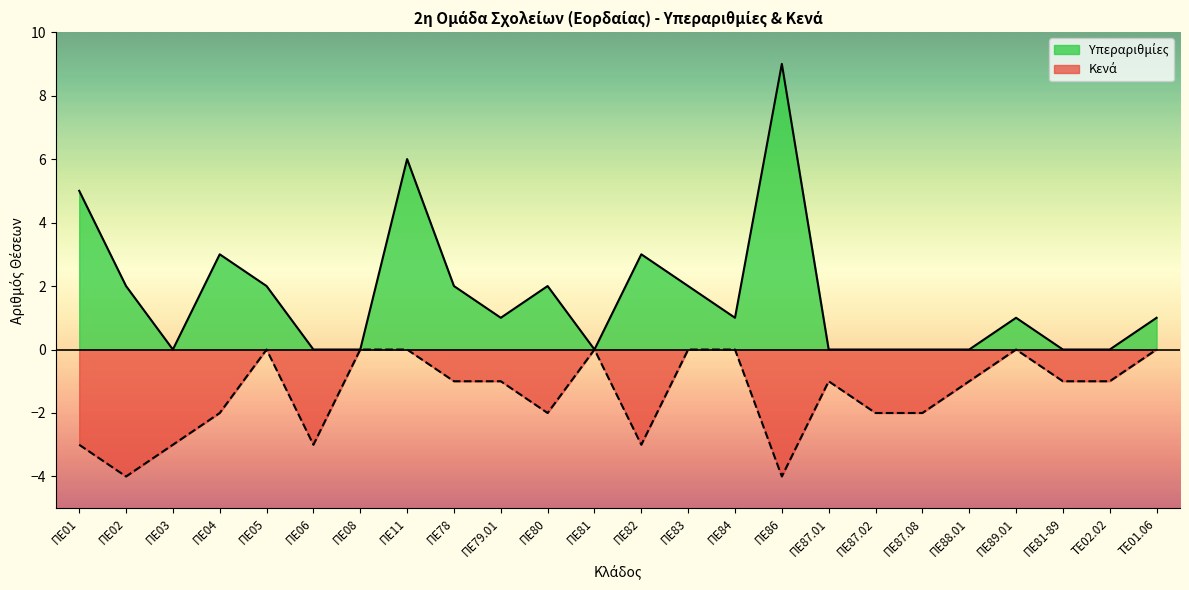

How many lines are shown in the chart?

2